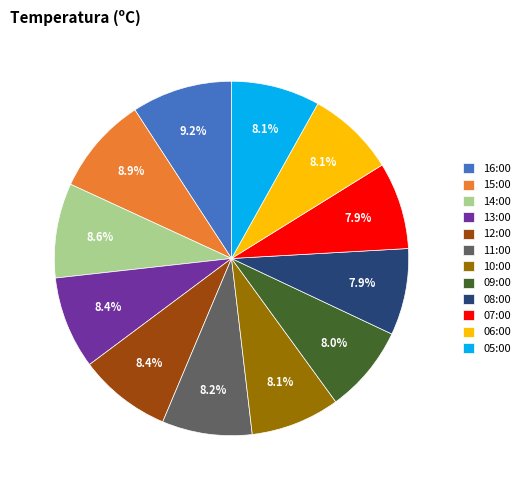

What percentage is NOT represented by 05:00?

91.9%